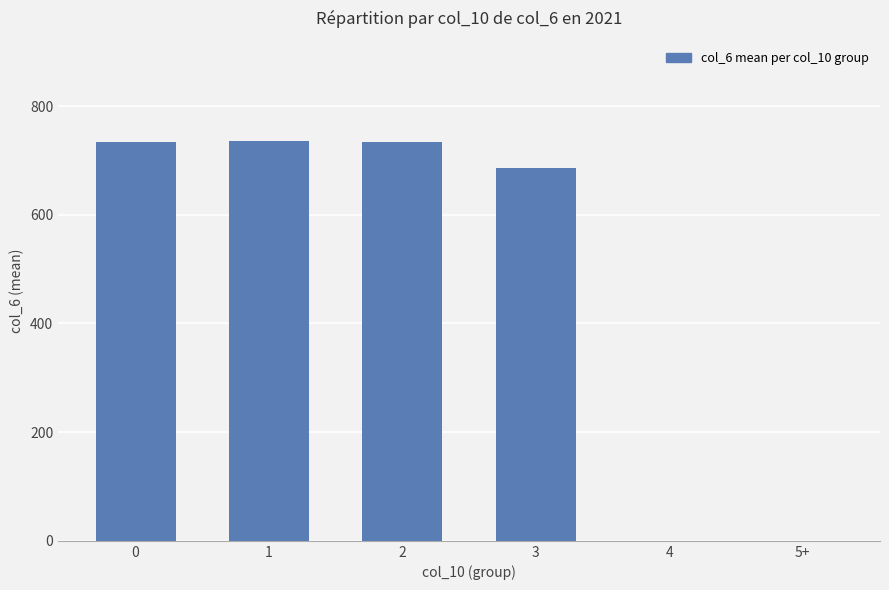

What is the maximum value shown in the chart?

736.1